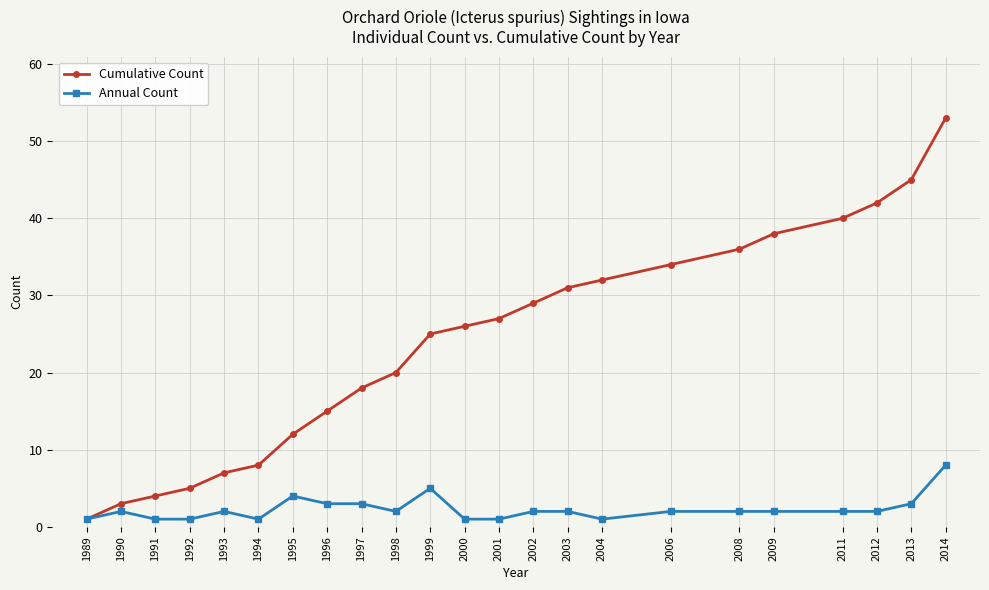

At how many categories does at least one series exceed 35?

6